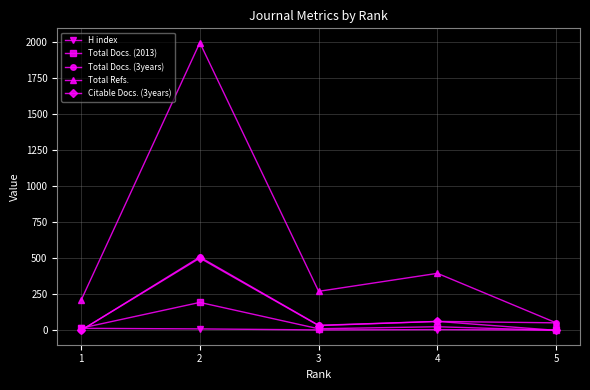

Is it true that H index equals 2 at 5?

True